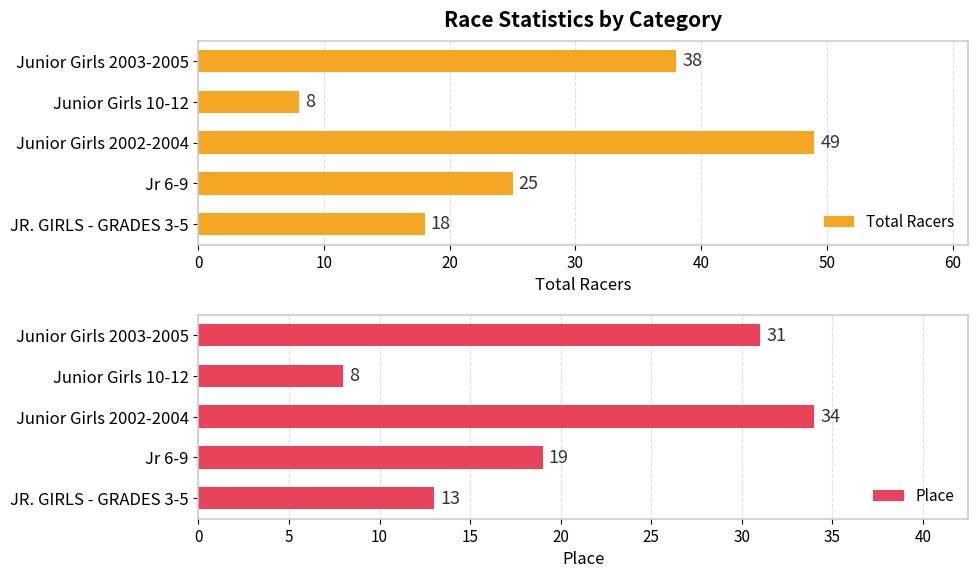

What is the average value of the Total Racers series?

28